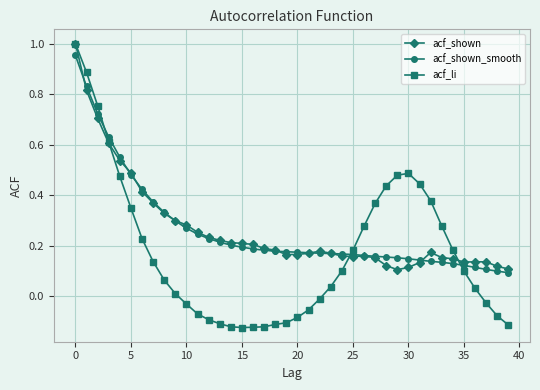

The value of acf_shown_smooth at 35 is 0.2. True or false?

False